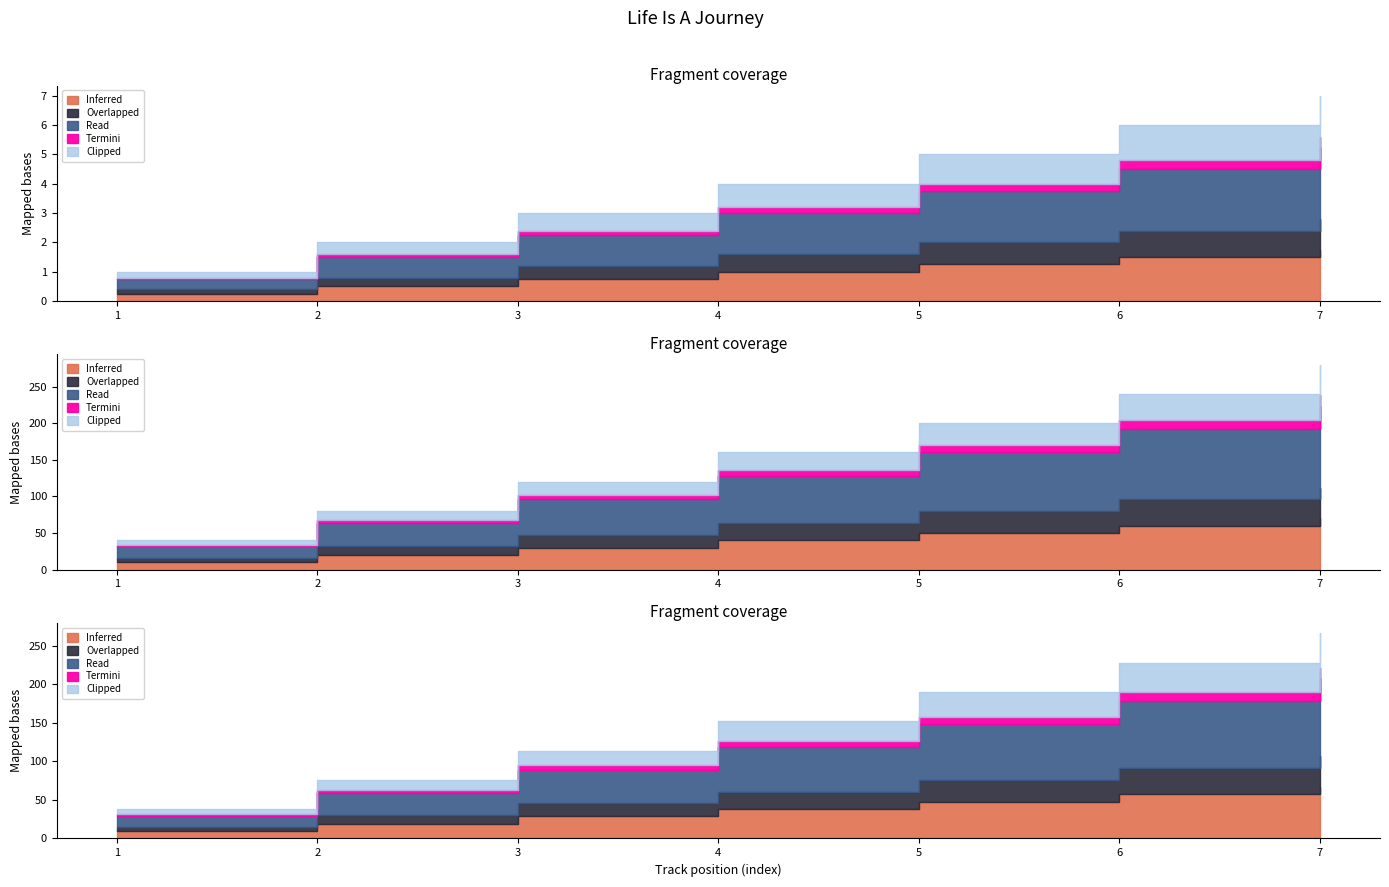

How many values are below 4?

3